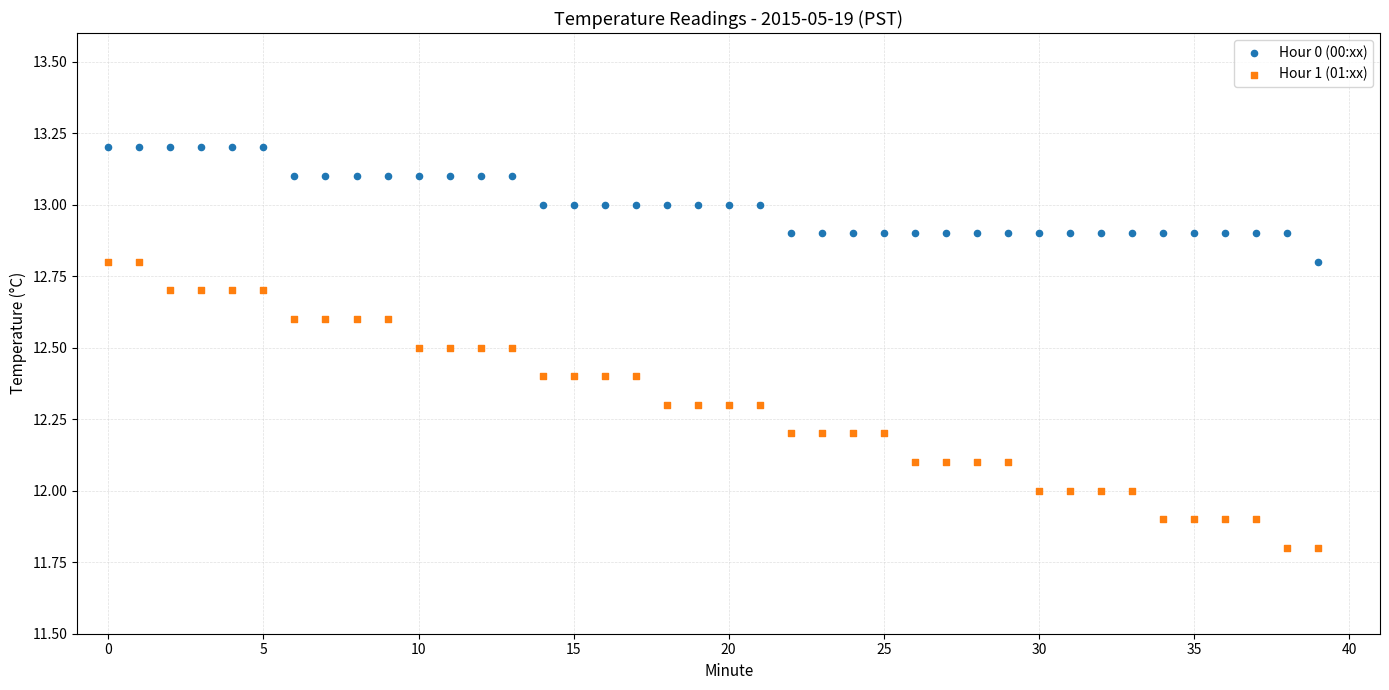

What are all the series names shown in the legend?

Hour 0 (00:xx), Hour 1 (01:xx)